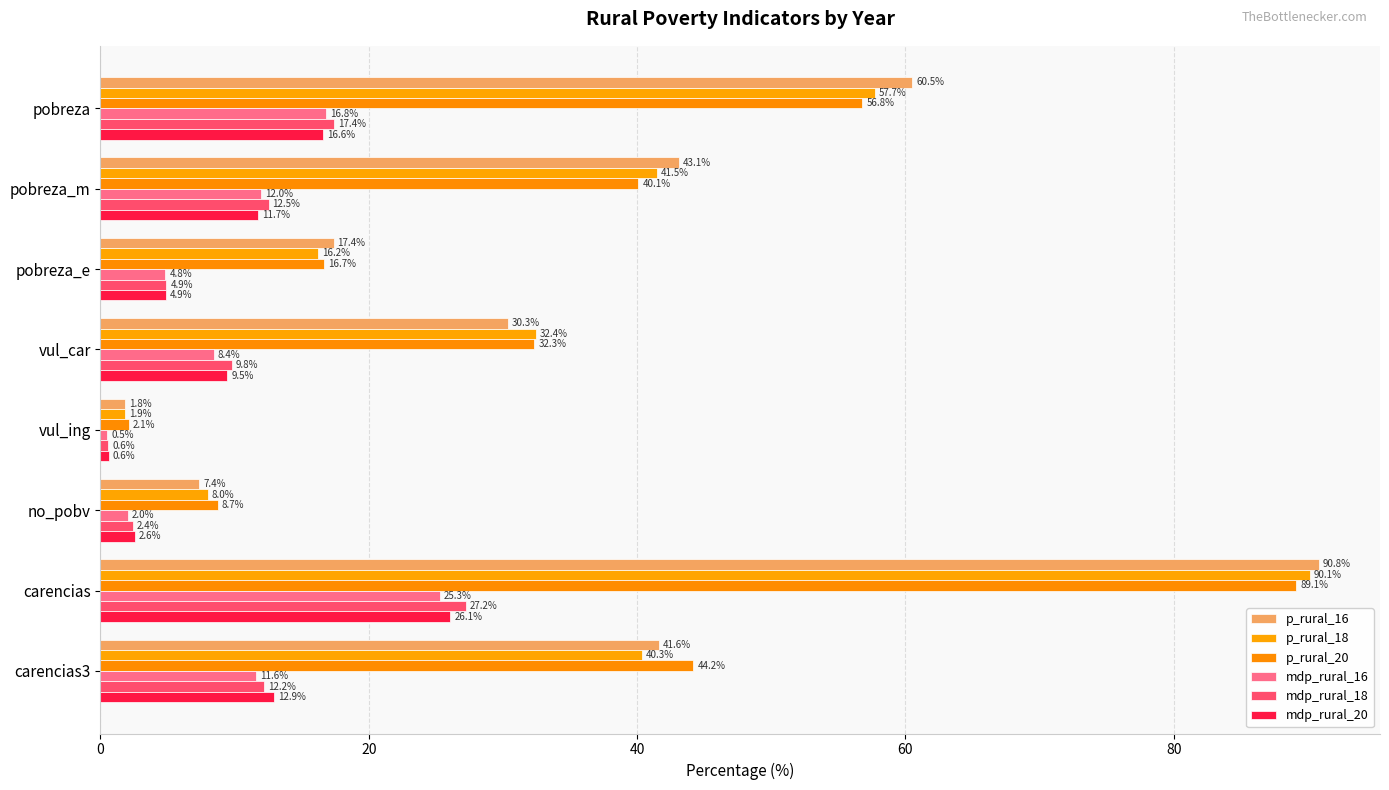

What is the average value of the p_rural_16 series?

36.6